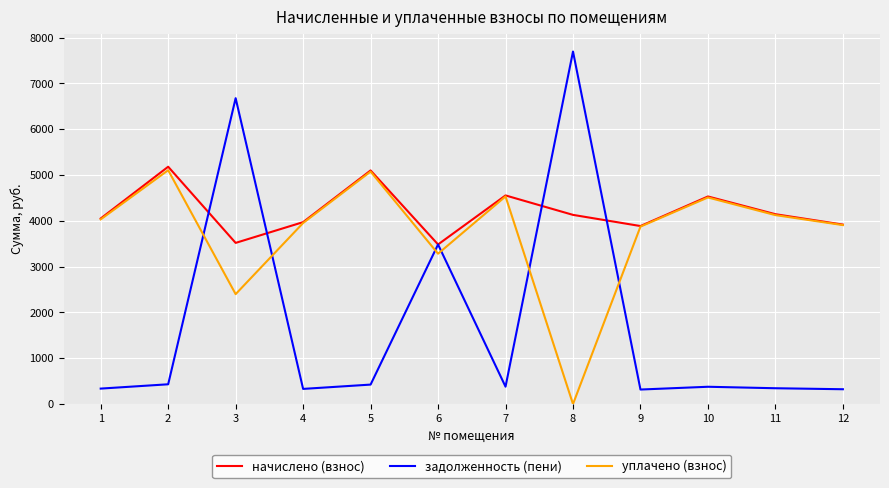

True or false: начислено (взнос) has more than 0 interior local peaks.

True